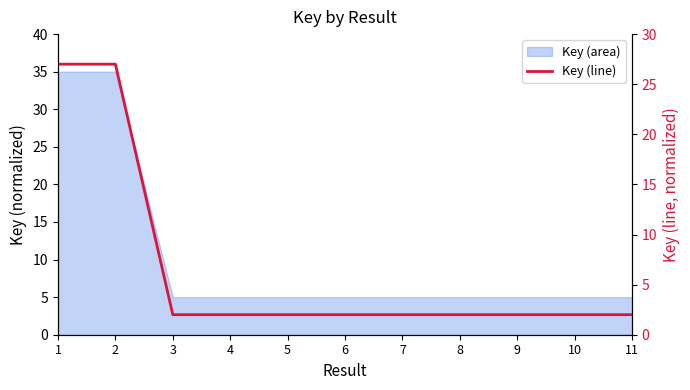

Reading left to right, extract all data points from this chart.

1=27.0	2=27.0	3=2.0	4=2.0	5=2.0	6=2.0	7=2.0	8=2.0	9=2.0	10=2.0	11=2.0